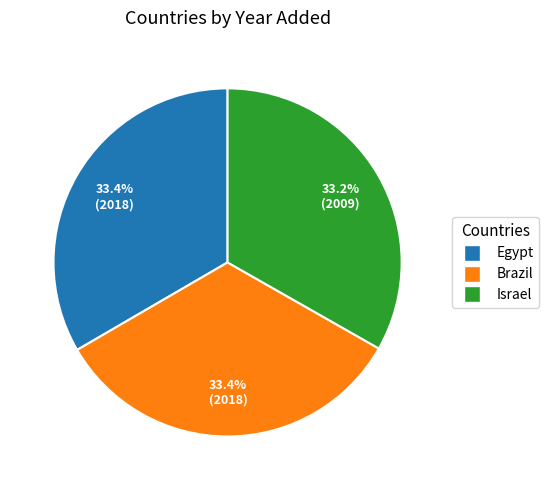

To the nearest percent, what percentage of the pie is Brazil?

33%